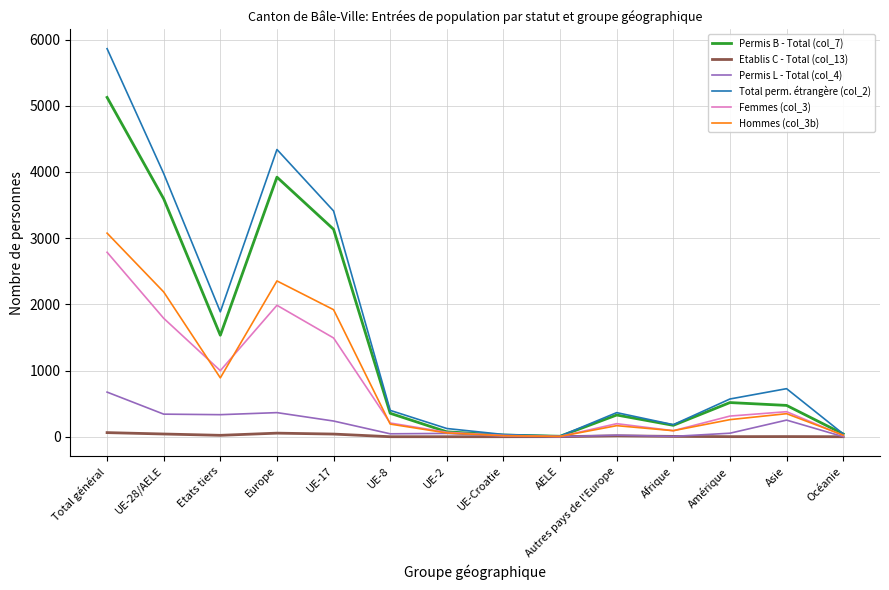

The Femmes (col_3) series shows 998 at Etats tiers. True or false?

True